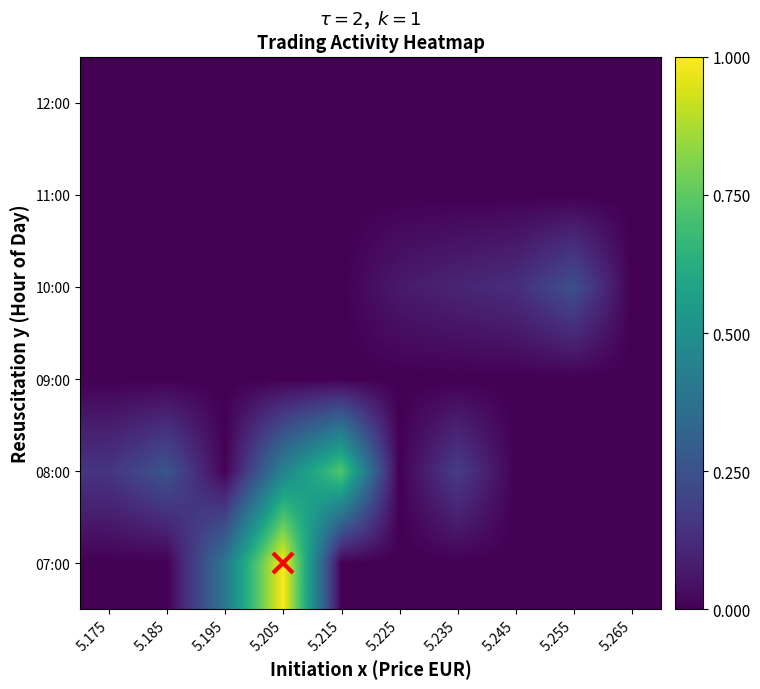

Reading left to right, list all the values displayed in this chart.

07:00: 5.175=0.0	5.185=0.0	5.195=0.4	5.205=1.0	5.215=0.0	5.225=0.0	5.235=0.0	5.245=0.0	5.255=0.0	5.265=0.0
08:00: 5.175=0.2	5.185=0.3	5.195=0.0	5.205=0.4	5.215=0.7	5.225=0.0	5.235=0.2	5.245=0.0	5.255=0.0	5.265=0.0
09:00: 5.175=0.0	5.185=0.0	5.195=0.0	5.205=0.0	5.215=0.0	5.225=0.0	5.235=0.0	5.245=0.0	5.255=0.0	5.265=0.0
10:00: 5.175=0.0	5.185=0.0	5.195=0.0	5.205=0.0	5.215=0.0	5.225=0.1	5.235=0.1	5.245=0.1	5.255=0.2	5.265=0.0
11:00: 5.175=0.0	5.185=0.0	5.195=0.0	5.205=0.0	5.215=0.0	5.225=0.0	5.235=0.0	5.245=0.0	5.255=0.0	5.265=0.0
12:00: 5.175=0.0	5.185=0.0	5.195=0.0	5.205=0.0	5.215=0.0	5.225=0.0	5.235=0.0	5.245=0.0	5.255=0.0	5.265=0.0